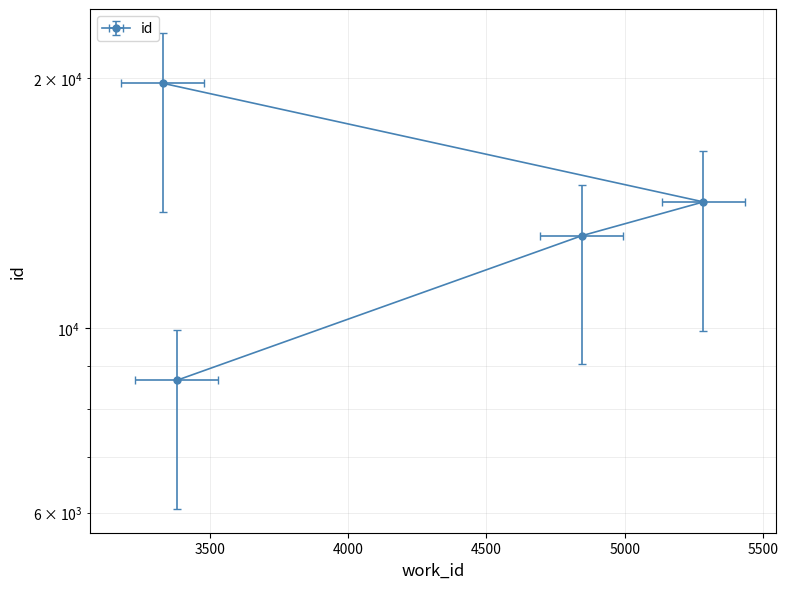

How many lines are shown in the chart?

1